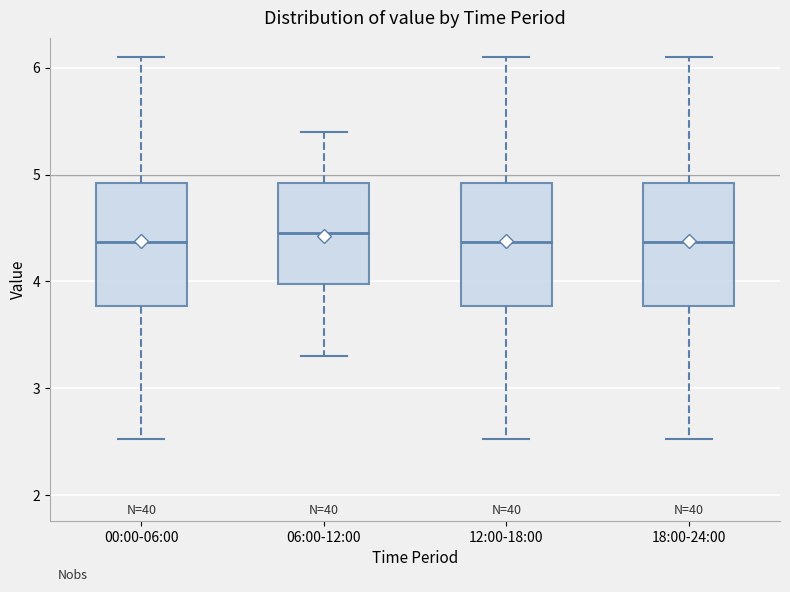

Reading left to right, transcribe this box plot: for each box, give where its median line is, the range the box spans, and where its two whiskers end, as read against the y-axis. The values are not printed on the chart, so give them approximately, as read against the axis.

00:00-06:00: median 4.4, box 3.8 to 4.9, whiskers 2.5 to 6.1
06:00-12:00: median 4.5, box 4.0 to 4.9, whiskers 3.3 to 5.4
12:00-18:00: median 4.4, box 3.8 to 4.9, whiskers 2.5 to 6.1
18:00-24:00: median 4.4, box 3.8 to 4.9, whiskers 2.5 to 6.1